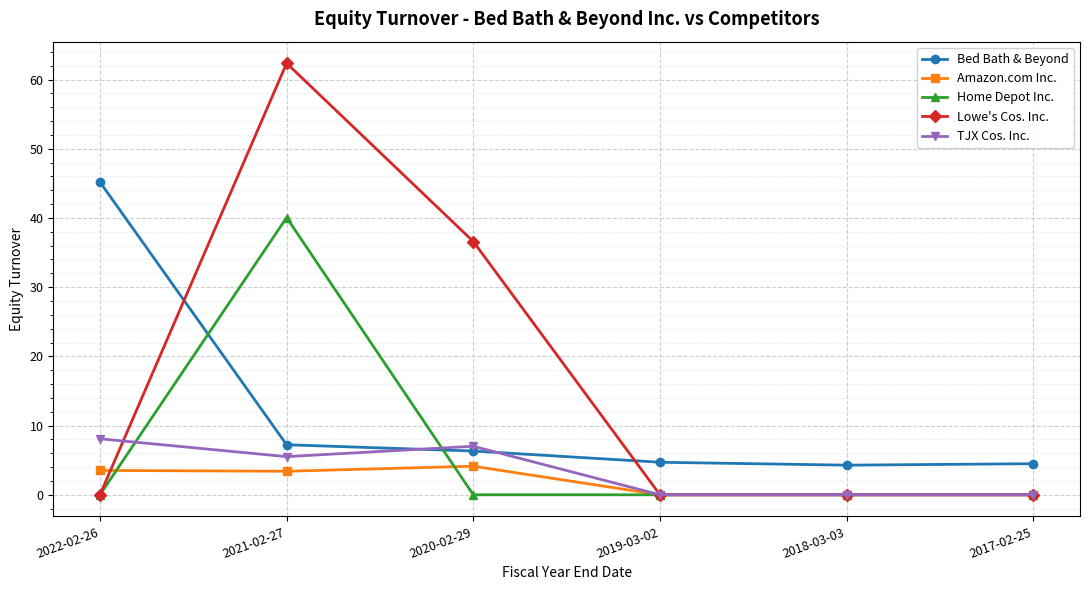

Rank the series by their maximum value, from highest to lowest.

Lowe's Cos. Inc., Bed Bath & Beyond, Home Depot Inc., TJX Cos. Inc., Amazon.com Inc.